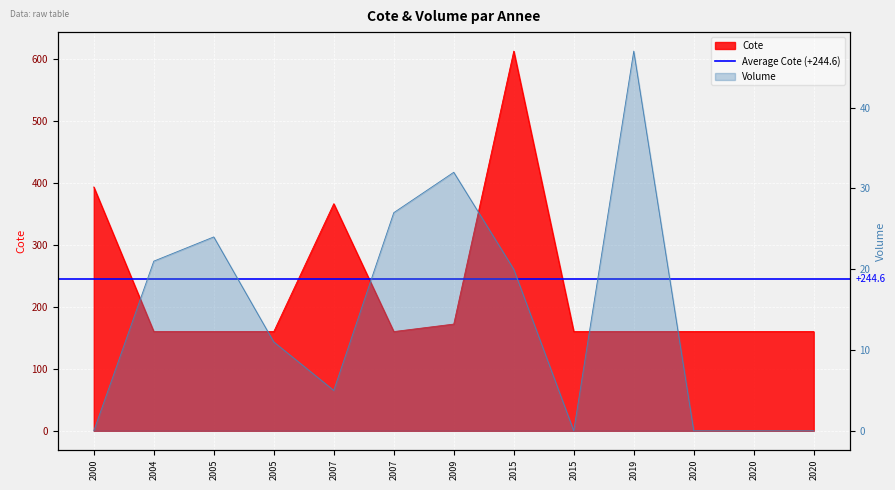

What is the difference between the maximum and minimum values in the Volume series?

47.0